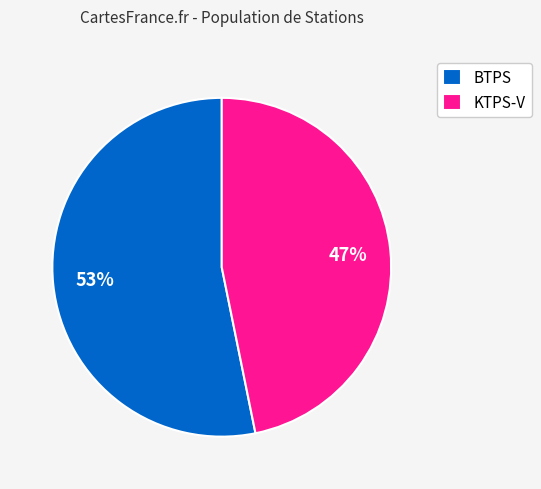

Which category has the smallest portion of the pie?

KTPS-V